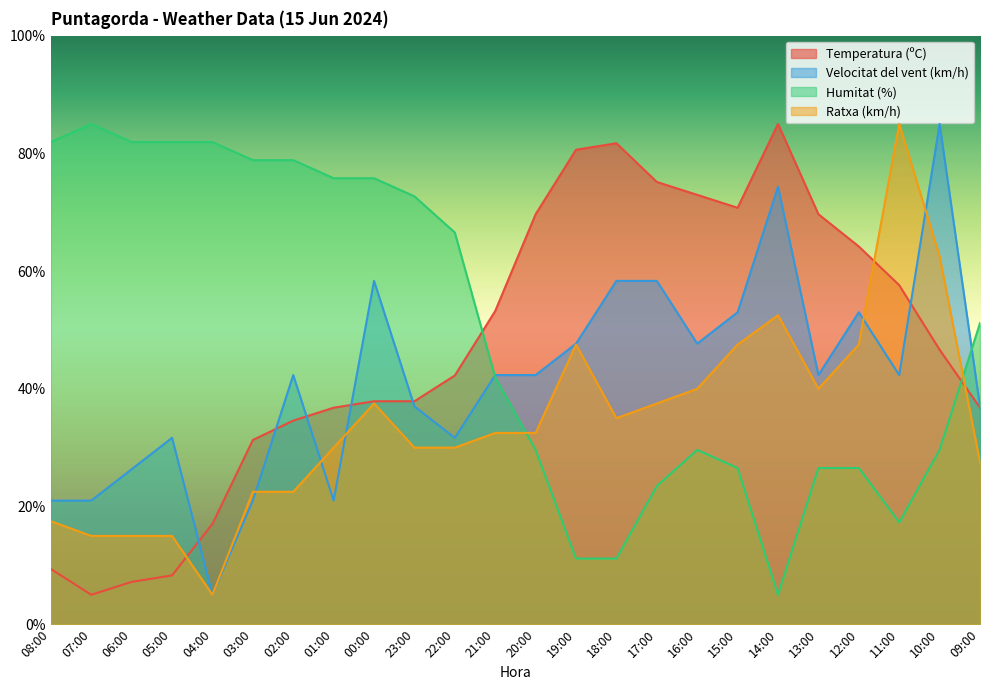

Which series has the largest total across all categories?

Humitat (%)